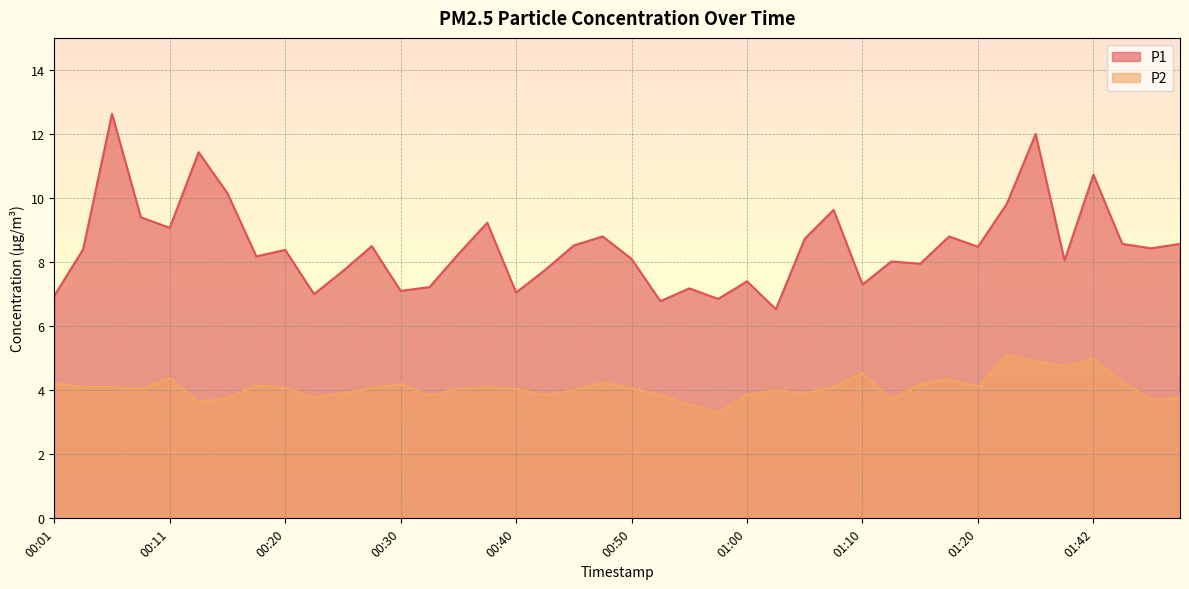

What is the difference between the maximum and minimum values in the P1 series?

6.1